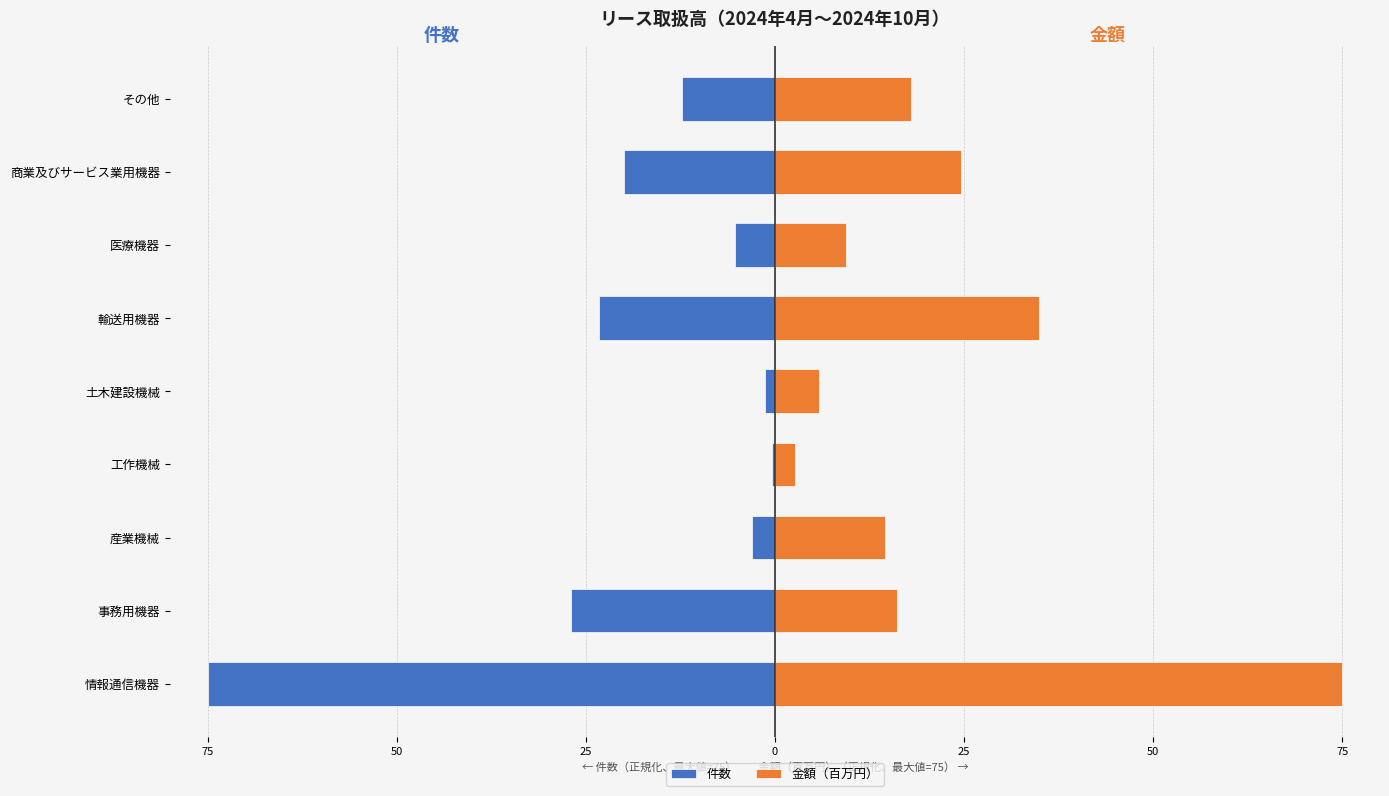

What is the value of the 金額（百万円） bar at the 9th from the left?

17.9